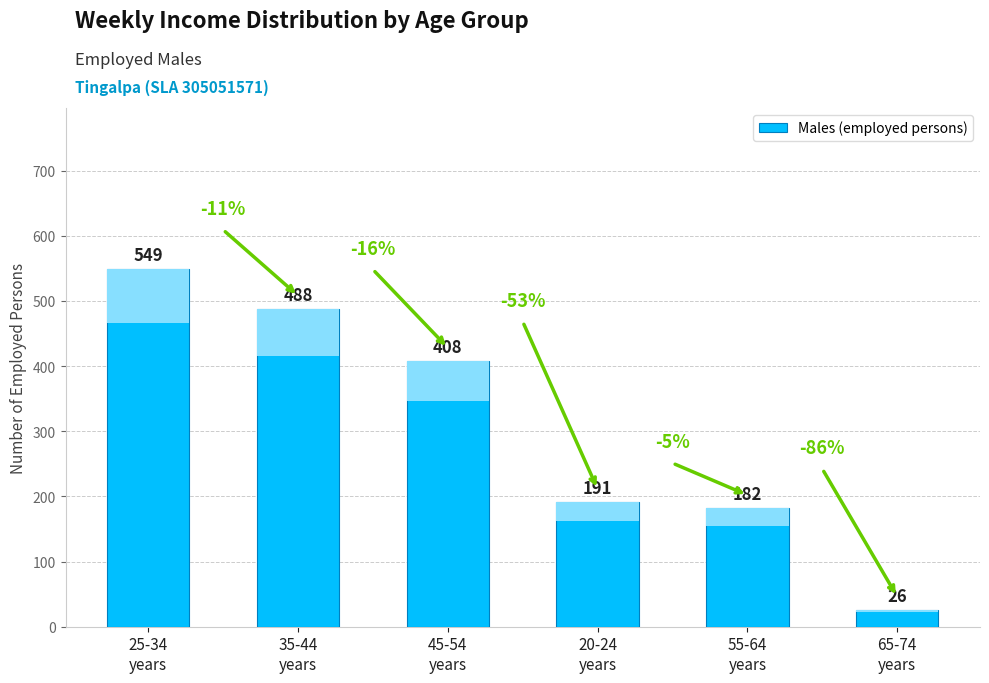

What is the label of the 4th bar from the left?

20-24
years